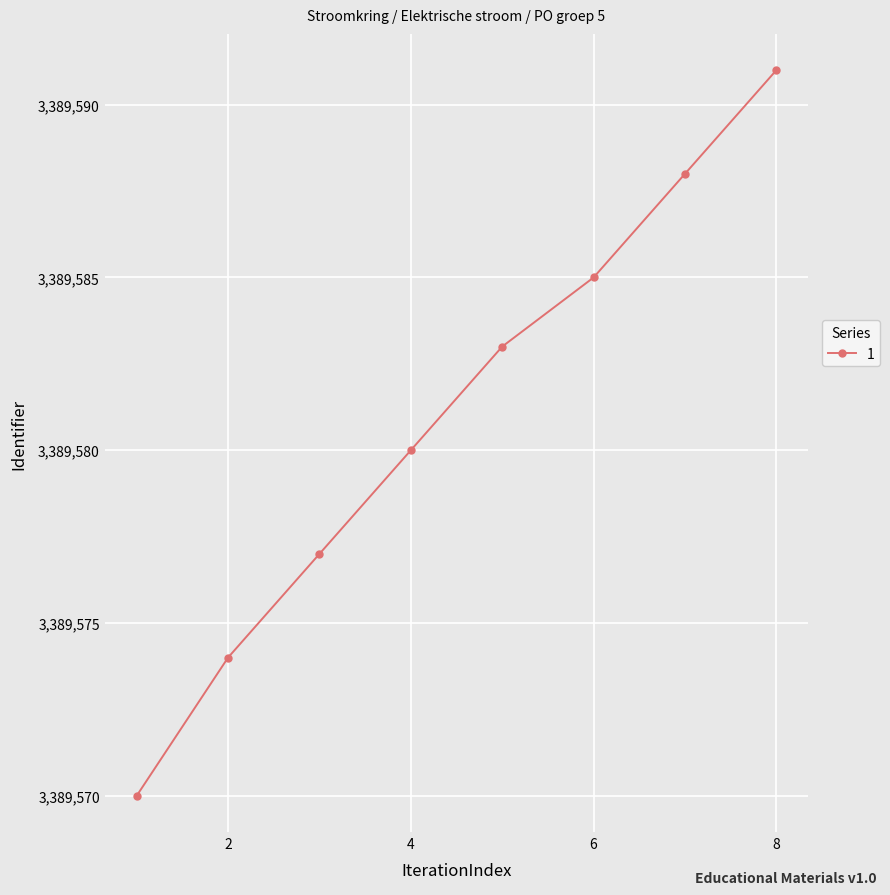

What is the average value?

3389581